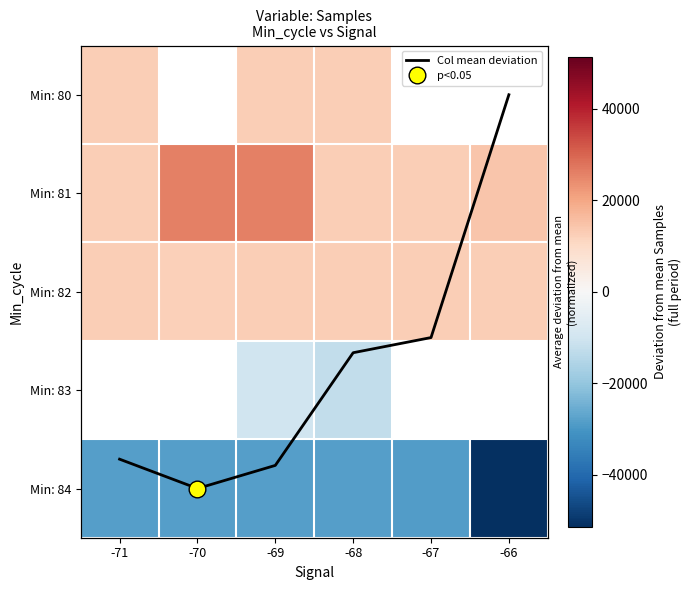

Is it true that Min: 83 equals -10086.4 at -69?

True